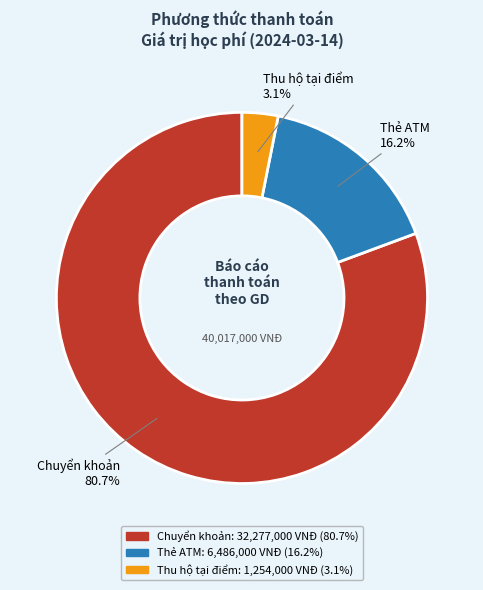

To the nearest percent, what is the average slice percentage?

33%